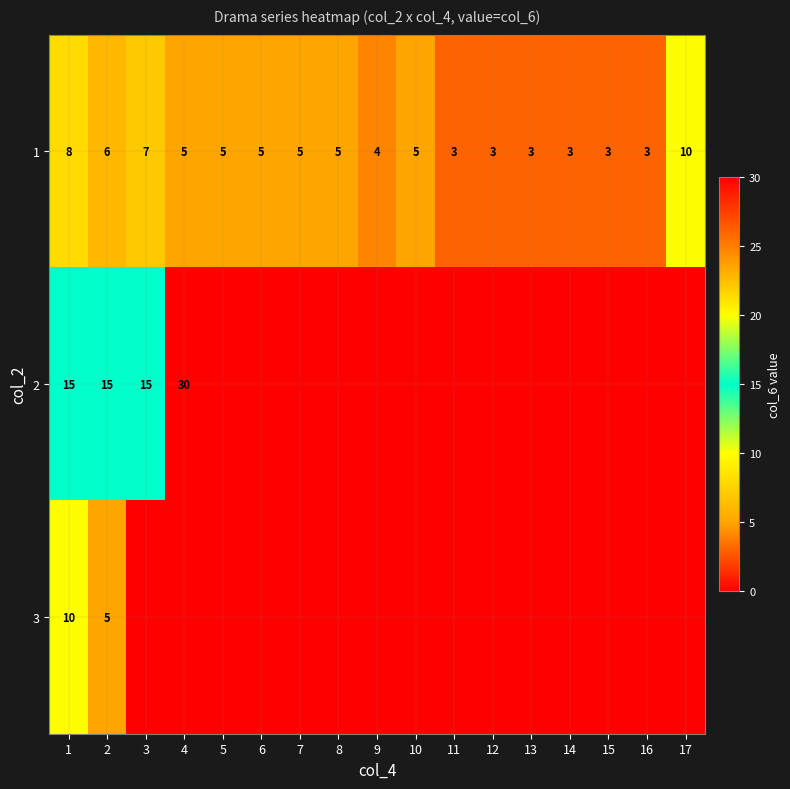

True or false: 1 has a value of 3 at 12.

True